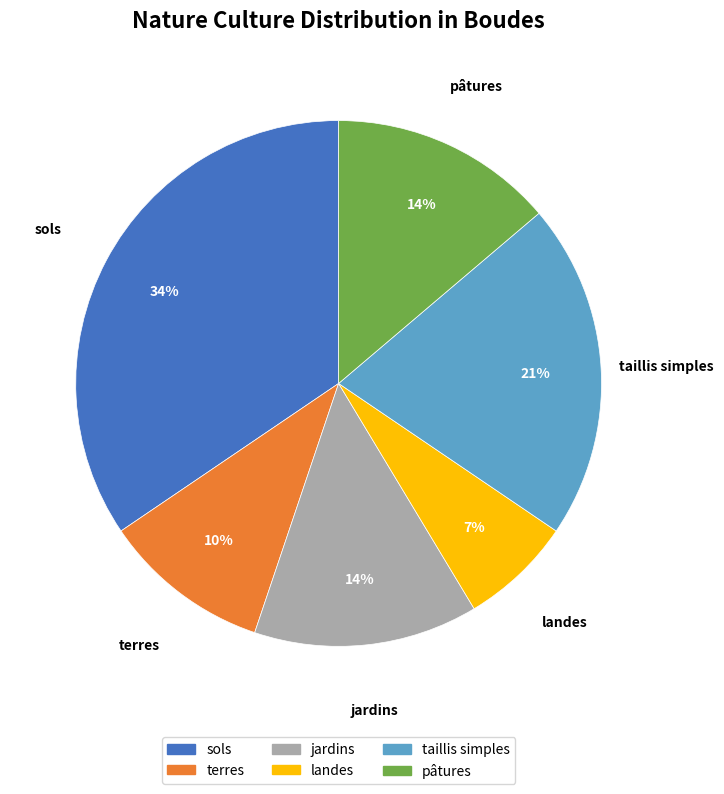

To the nearest percent, what is the average slice percentage?

17%